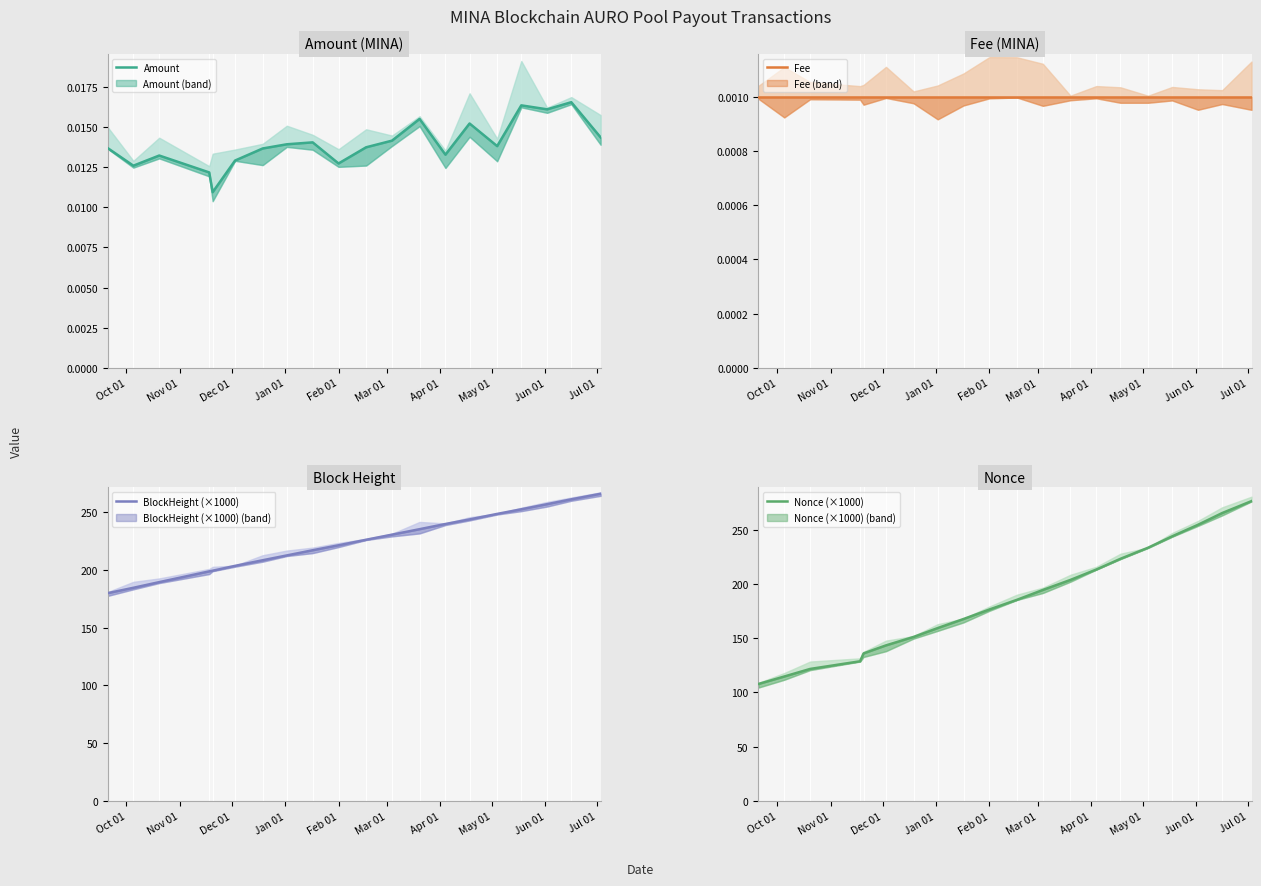

How many lines are shown in the chart?

4